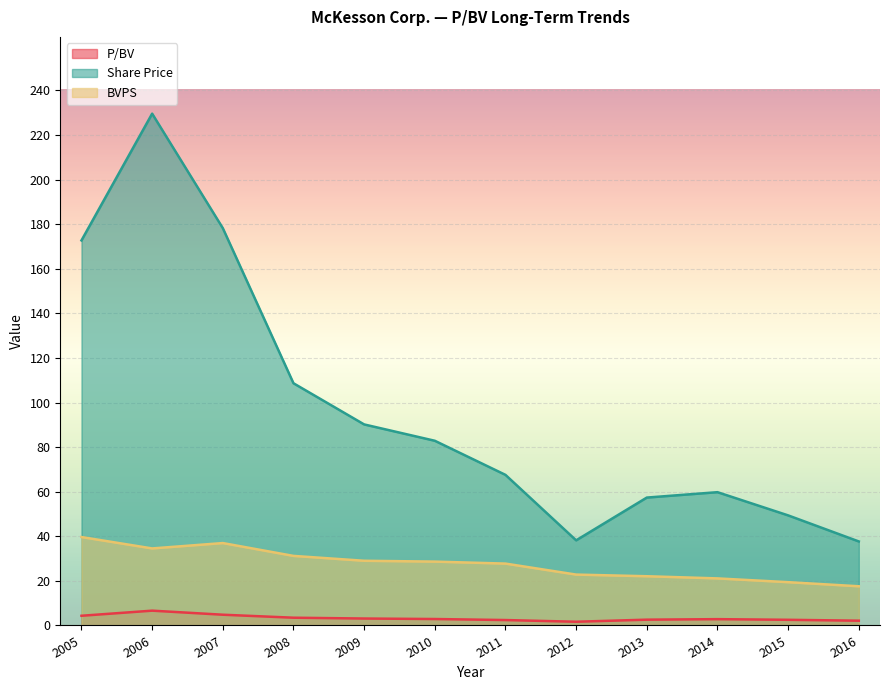

How many data points in BVPS are above 28?

6